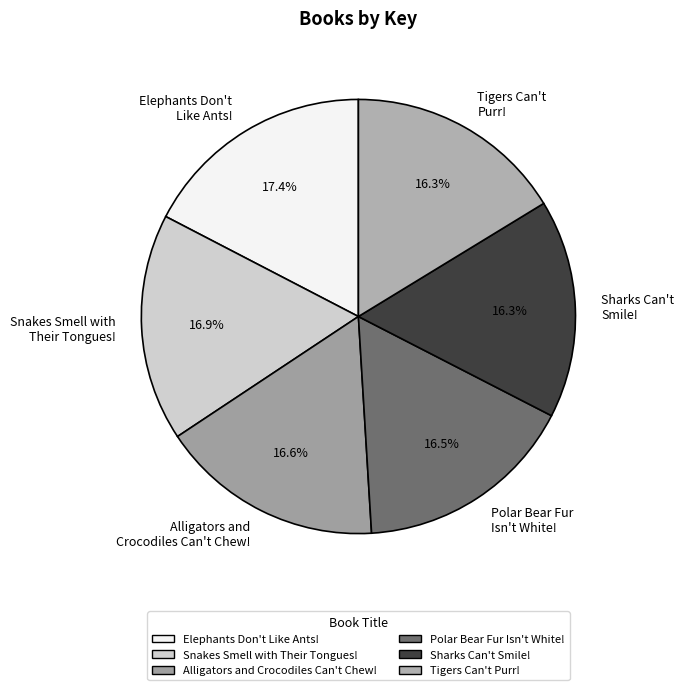

To the nearest percent, what is the average slice percentage?

17%